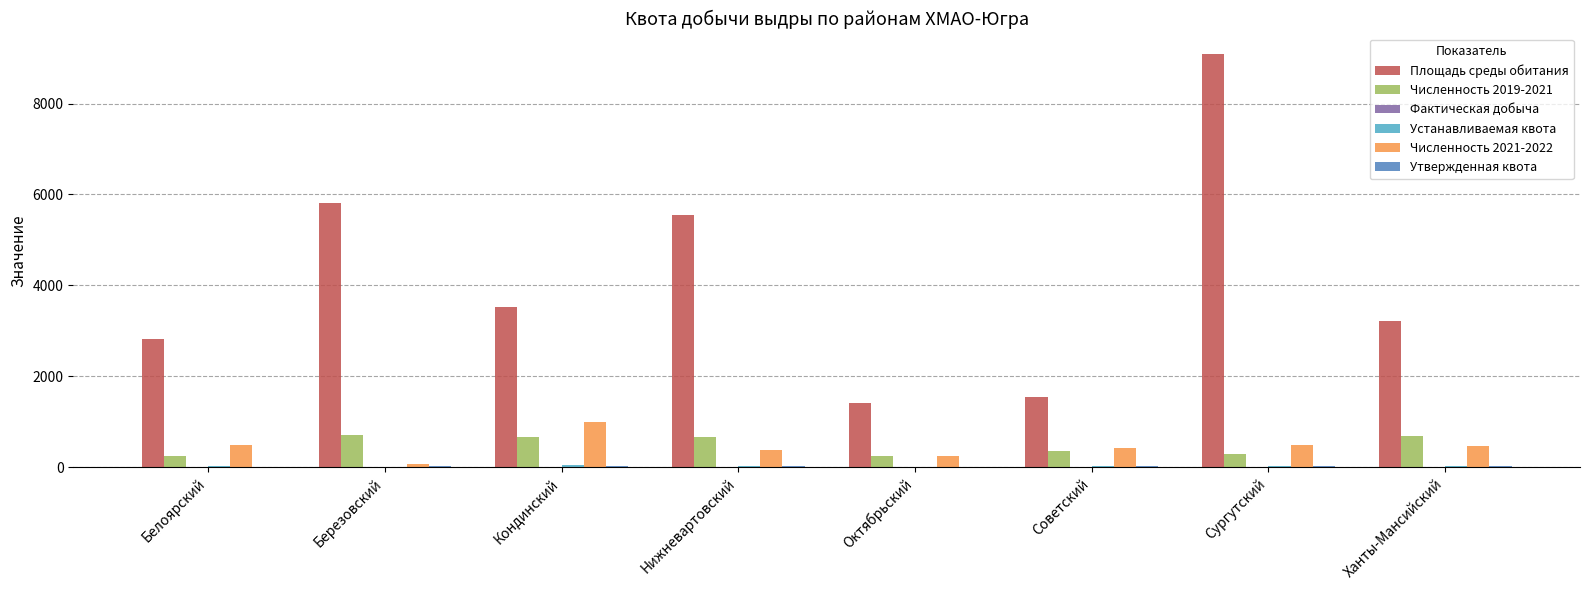

Does the chart contain stacked bars?

No